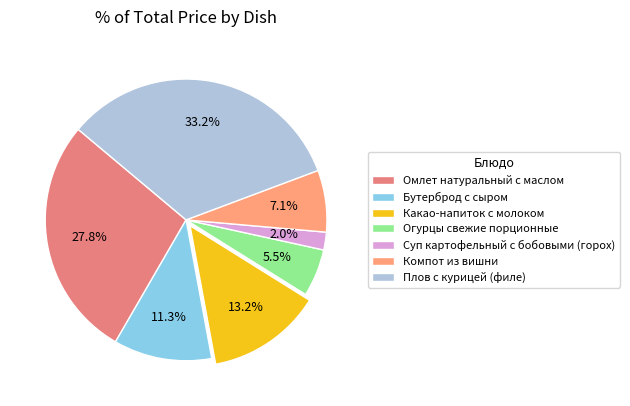

What is the total percentage of Компот из вишни and Омлет натуральный с маслом?

34.9%